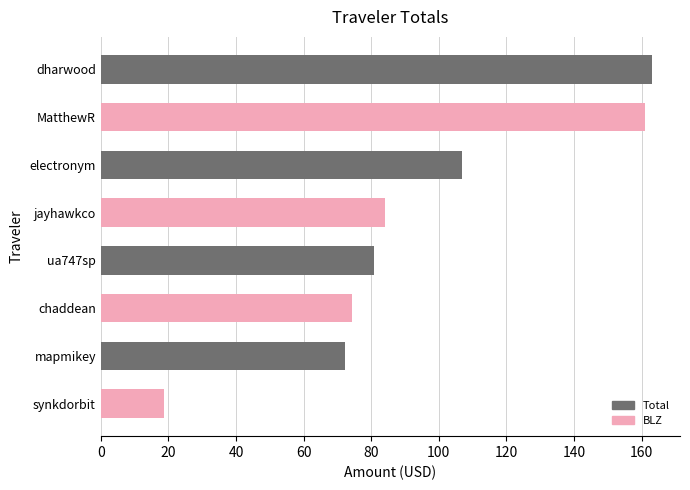

What value does the data have at electronym?

106.9